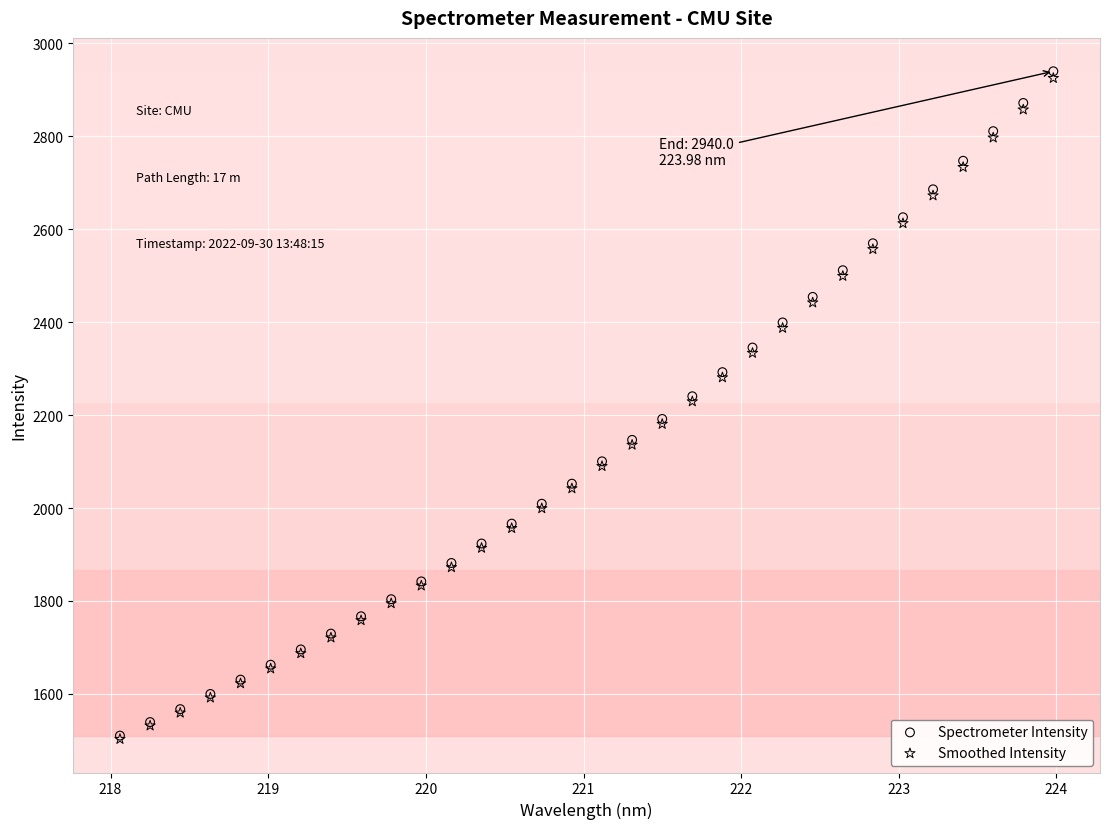

Which series has the widest spread of Y values?

Spectrometer Intensity